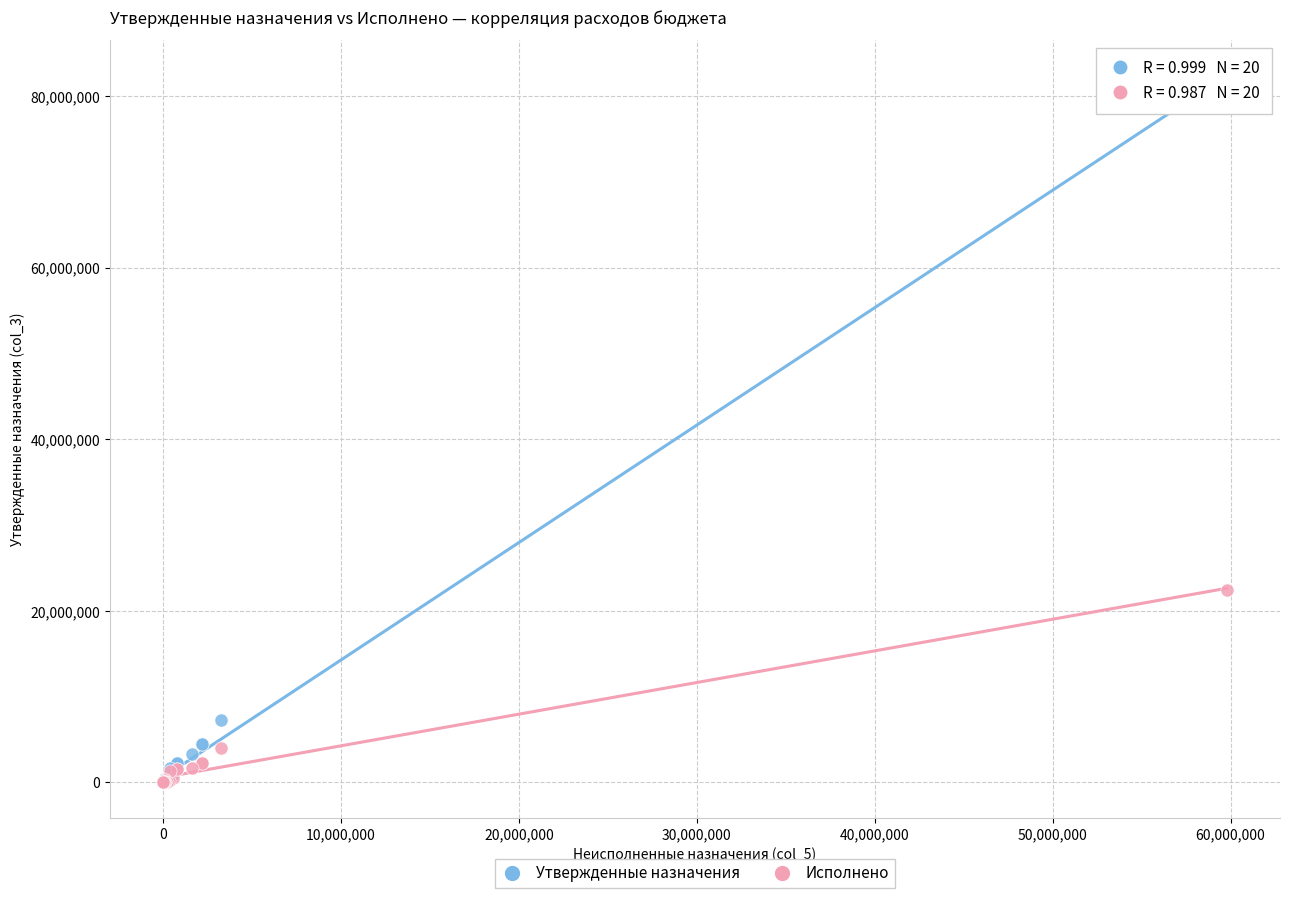

In the Исполнено series, what Y value is closest to 11213529?

4075690.6